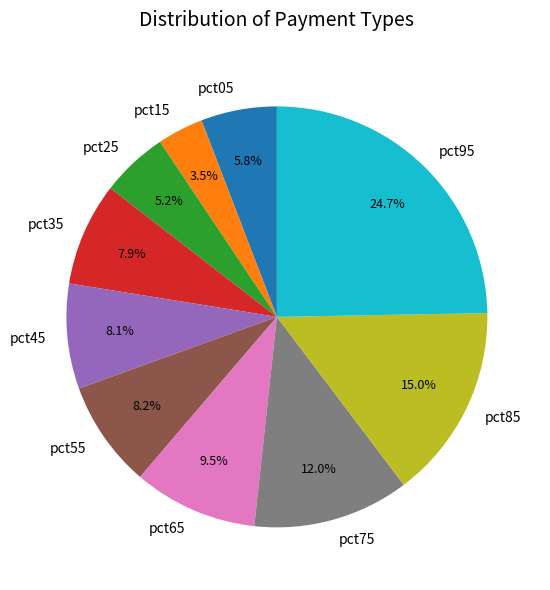

Which slice is the largest?

pct95